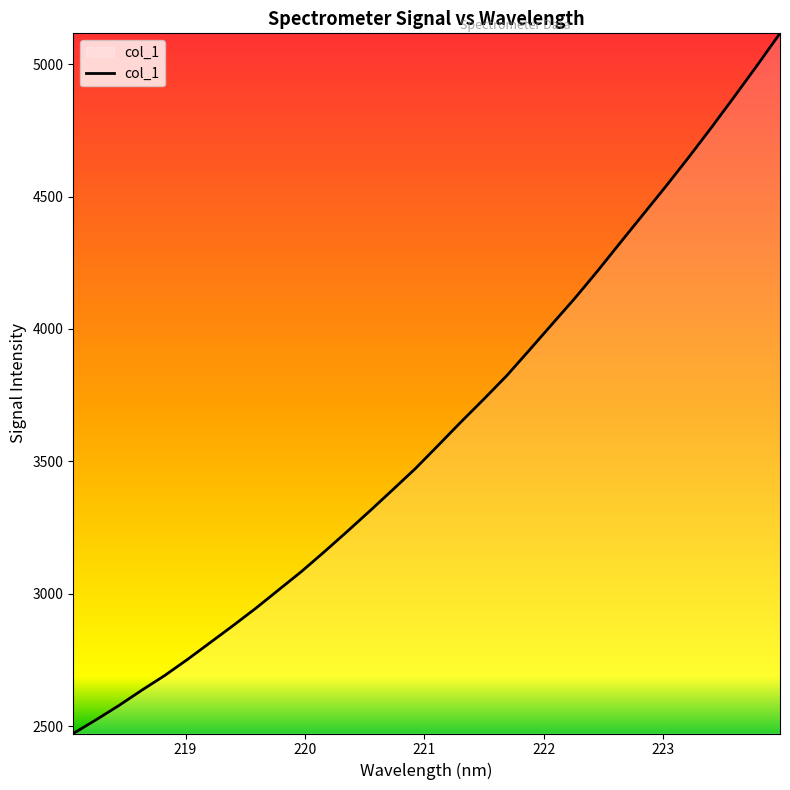

What is the difference between the maximum and minimum values?

2644.2